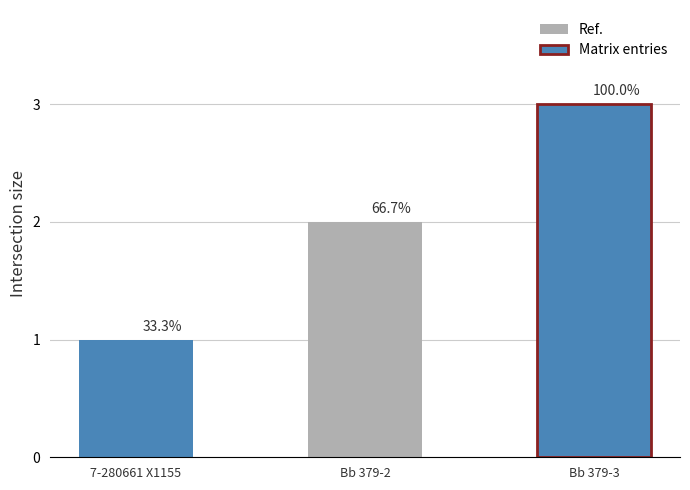

Reading right to left, what are all the values shown in this chart?

Bb 379-3=3	Bb 379-2=2	7-280661 X1155=1